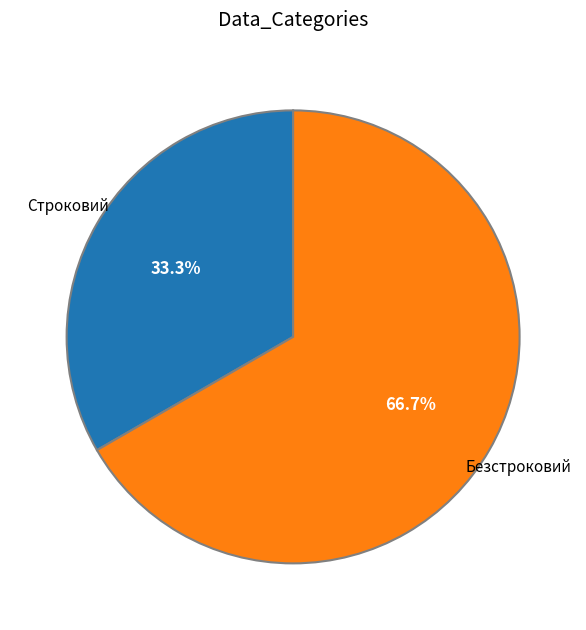

To the nearest percent, what is the difference between the Безстроковий and Строковий slice percentages?

33%